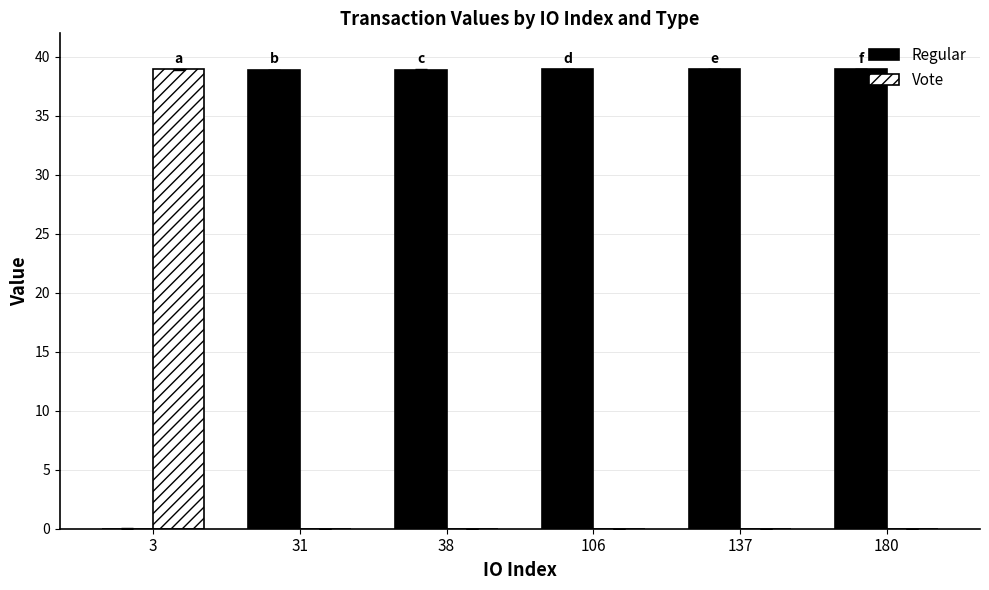

The Vote series shows -18.6 at 106. True or false?

False